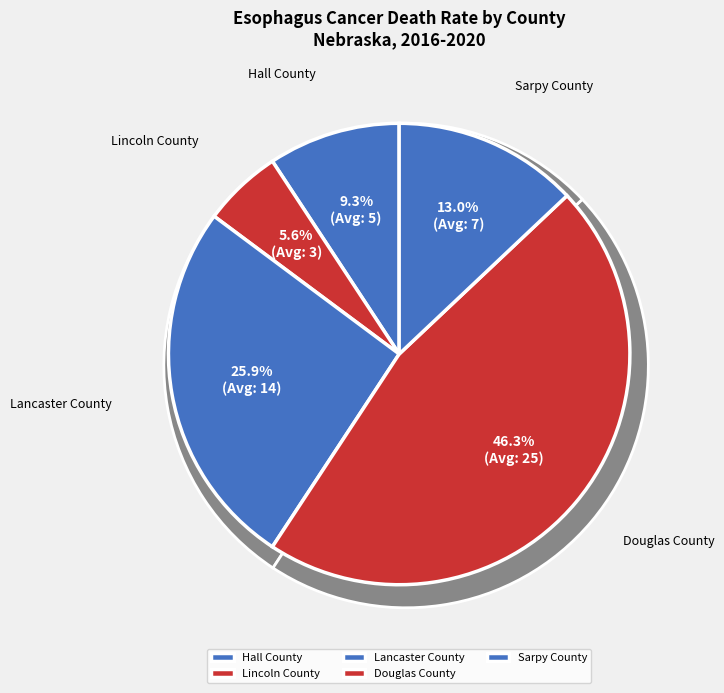

How many segments does this pie chart have?

5